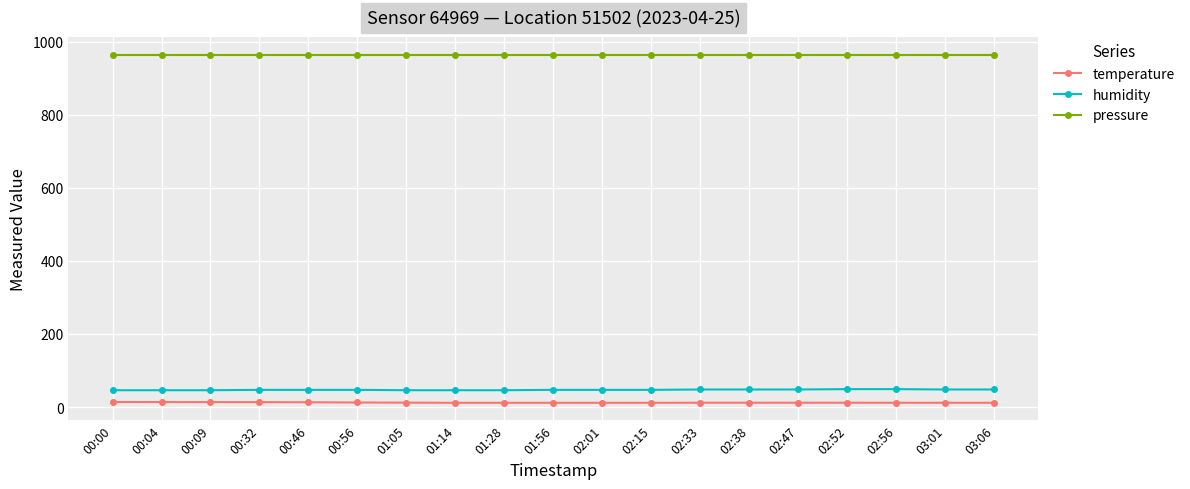

What position from the left is 00:04?

2